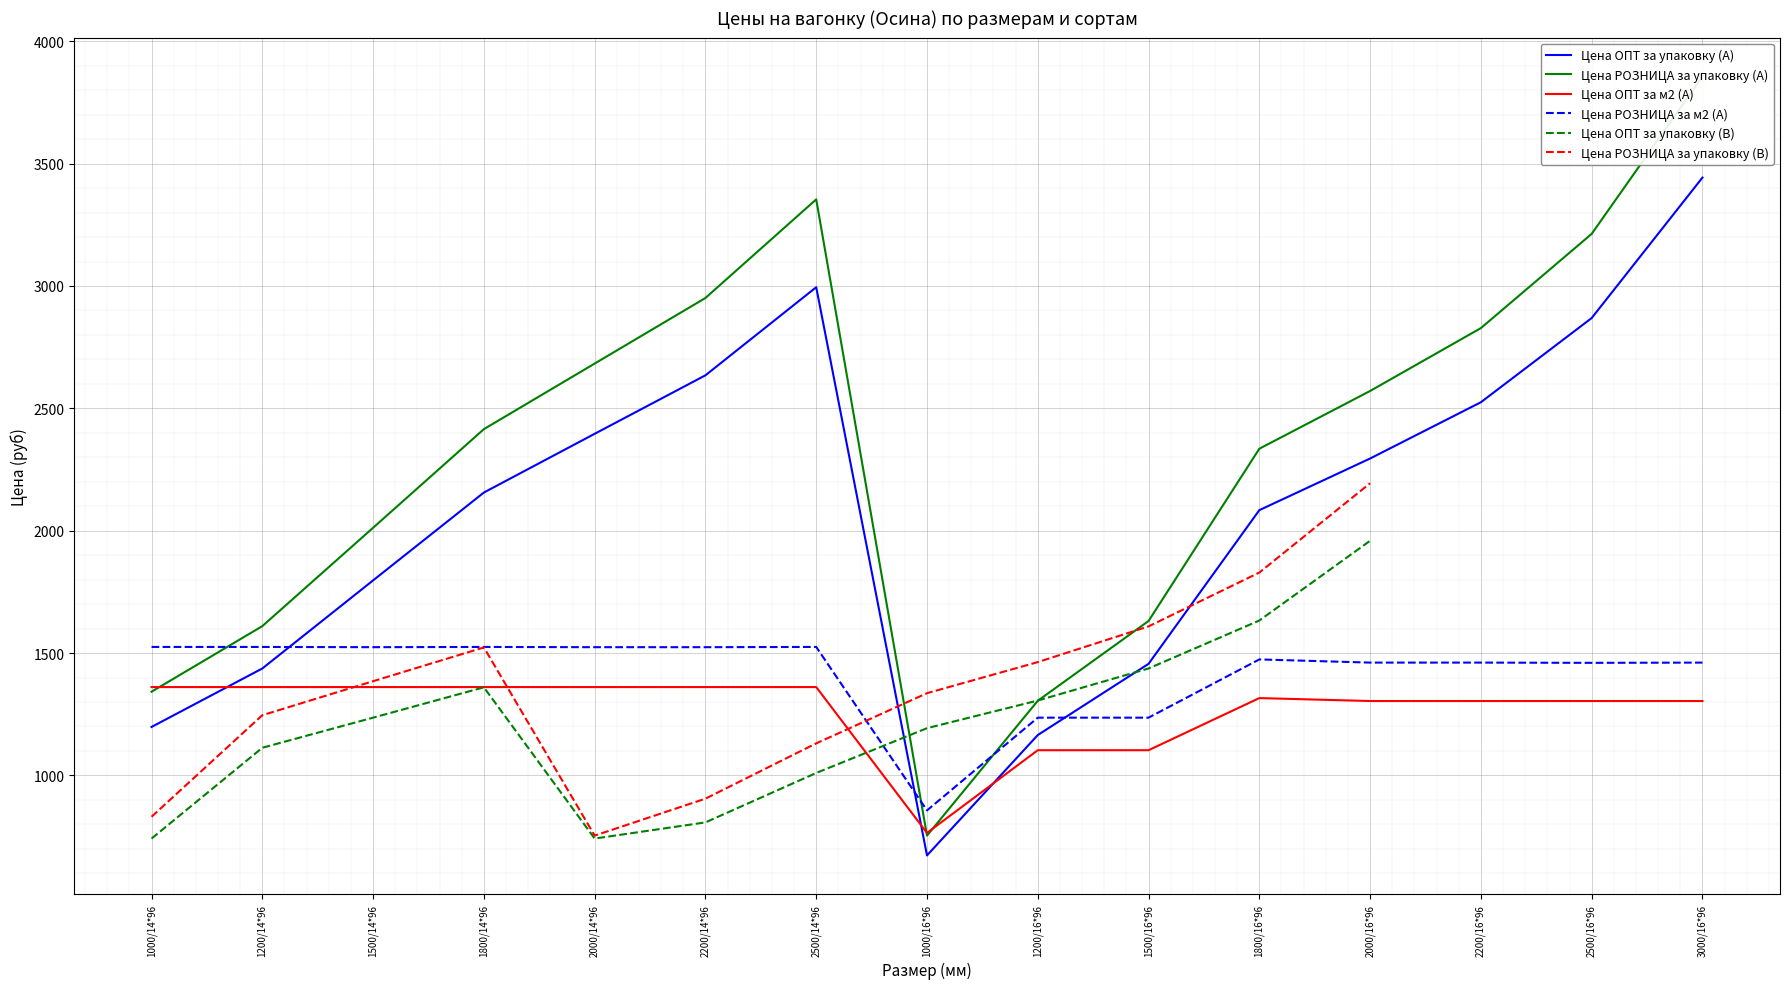

What is the label of the 4th point from the left?

1800/14*96